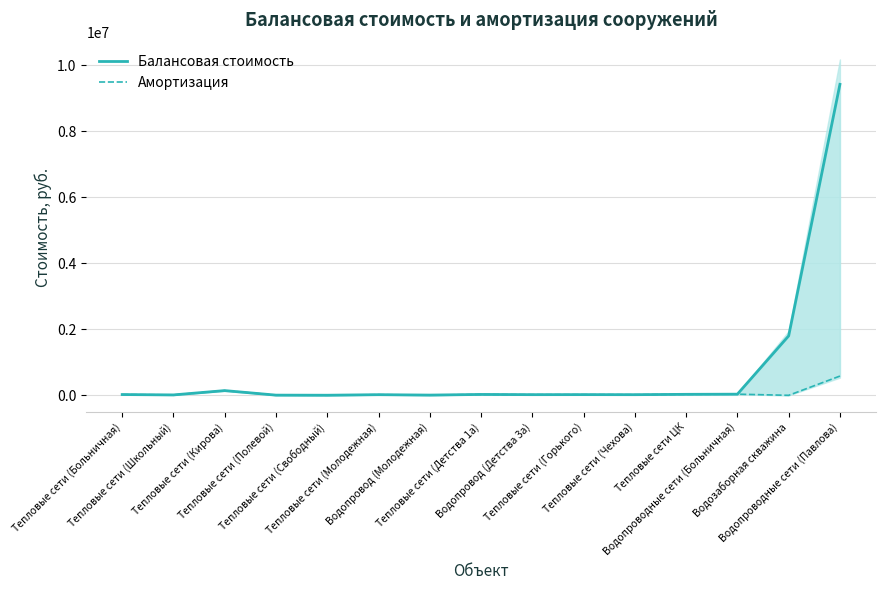

The Амортизация series shows 26498.0 at Тепловые сети (Детства 1а). True or false?

True